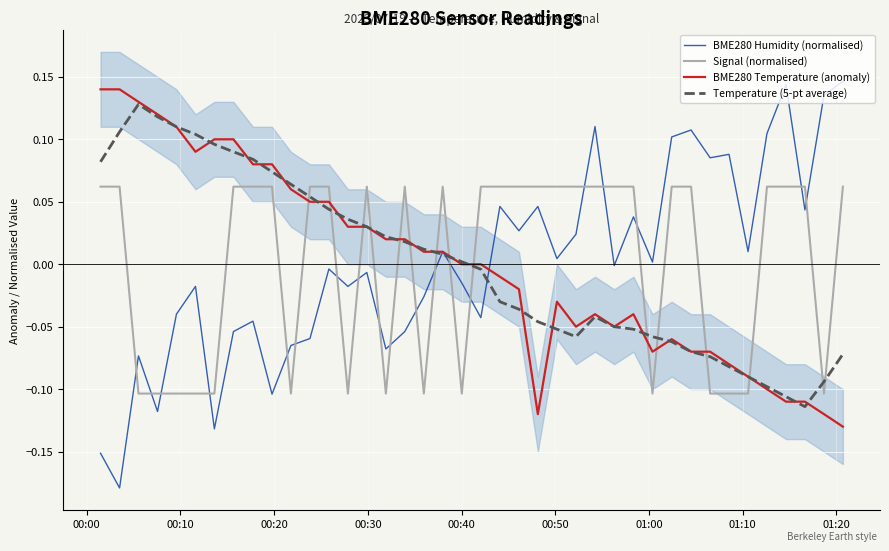

Is the value of Temperature (5-pt average) at 26 greater than the value of Signal (normalised) at 36?

No